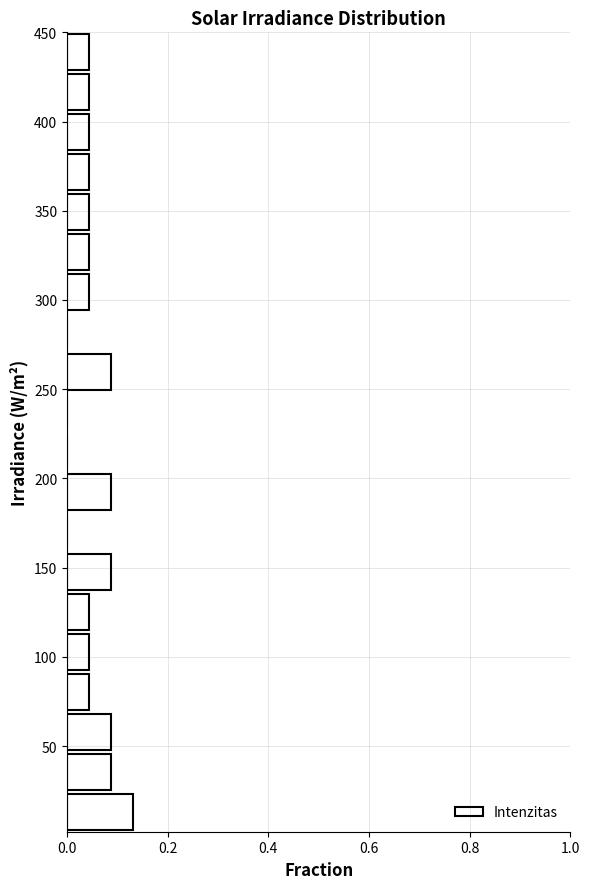

Reading bottom to top, transcribe this chart: for each bar, give the range it covers on the y-axis and its length. Neither the bar edges nor the lengths are printed on the chart, so give them approximately, as read against the axes.

0 to 25: 0.14
25 to 45: 0.08
45 to 70: 0.08
70 to 90: 0.04
90 to 115: 0.04
115 to 135: 0.04
135 to 160: 0.08
160 to 180: 0
180 to 205: 0.08
205 to 225: 0
225 to 250: 0
250 to 270: 0.08
270 to 295: 0
295 to 315: 0.04
315 to 340: 0.04
340 to 360: 0.04
360 to 385: 0.04
385 to 405: 0.04
405 to 430: 0.04
430 to 450: 0.04